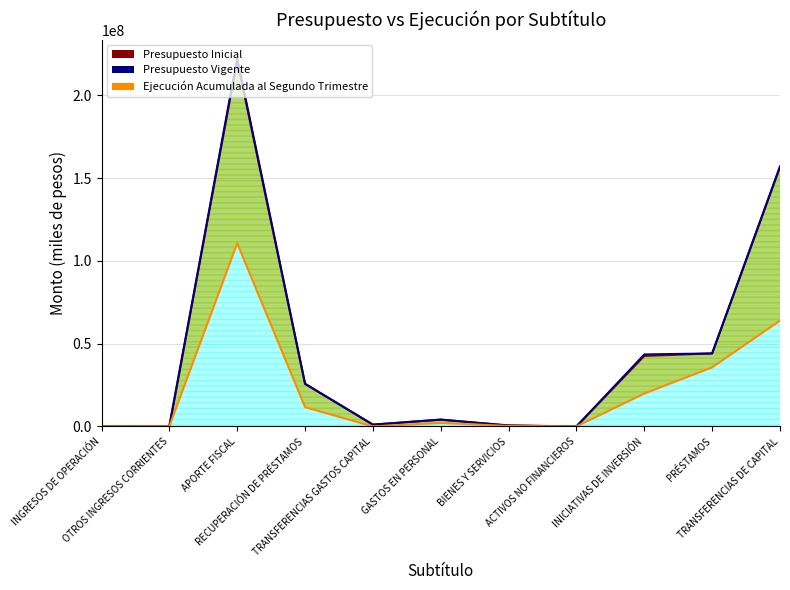

Rank the series by their maximum value, from lowest to highest.

Ejecución Acumulada al Segundo Trimestre, Presupuesto Inicial, Presupuesto Vigente